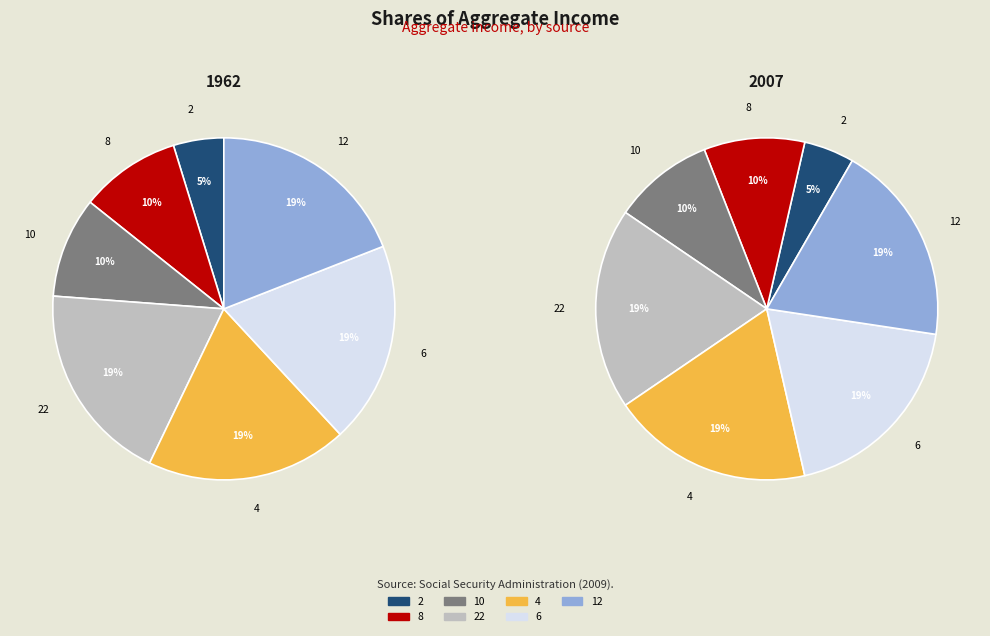

True or false: 22 accounts for 19% of the total.

True